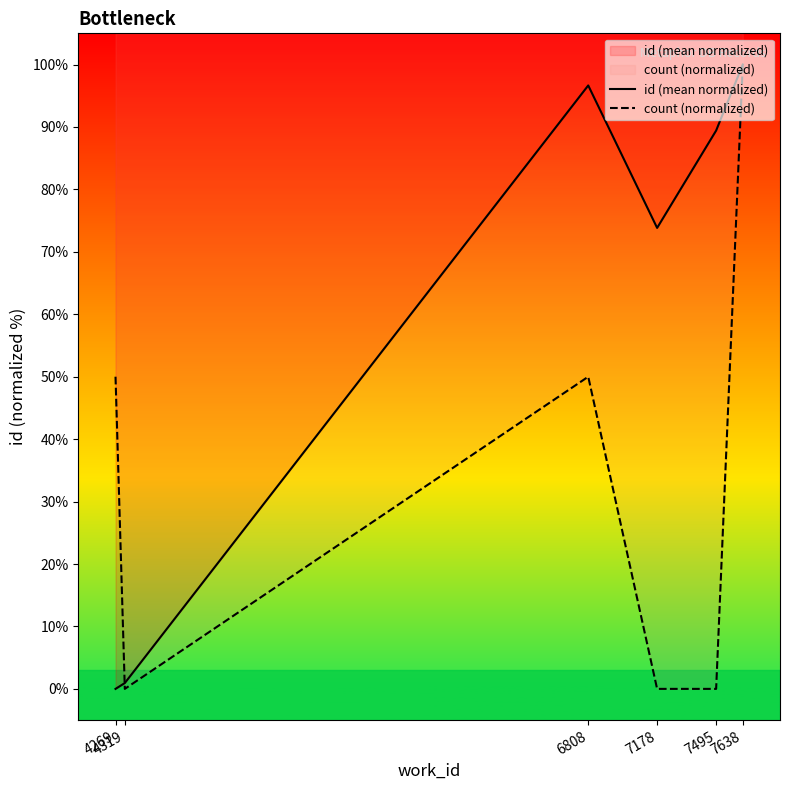

Reading left to right, extract all data points from this chart.

id (mean normalized): 0.0	0.9	96.7	73.8	89.4	100.0
count (normalized): 50.0	0.0	50.0	0.0	0.0	100.0